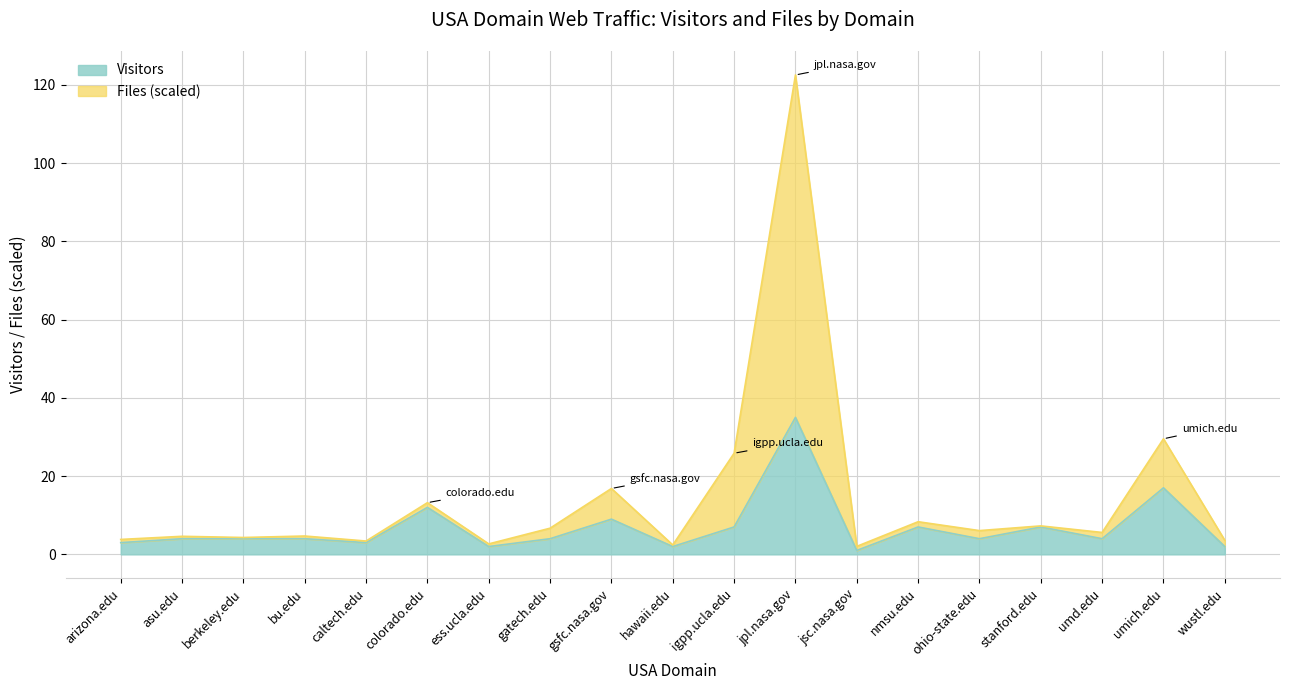

What is the difference between the maximum and minimum values in the Files series?

120.5